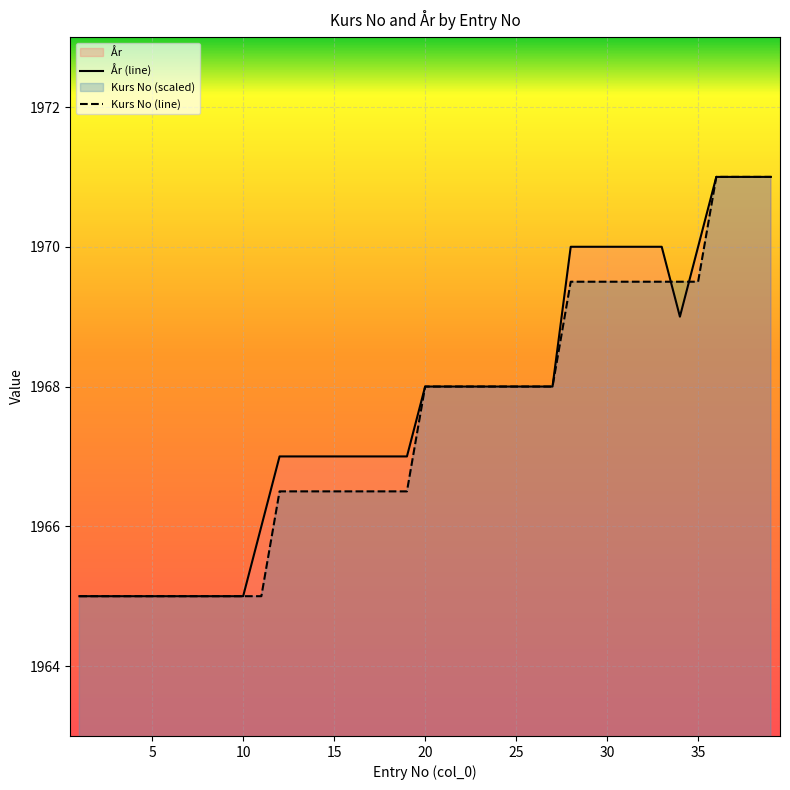

After their last crossing, which series has the higher values: År or Kurs No?

År